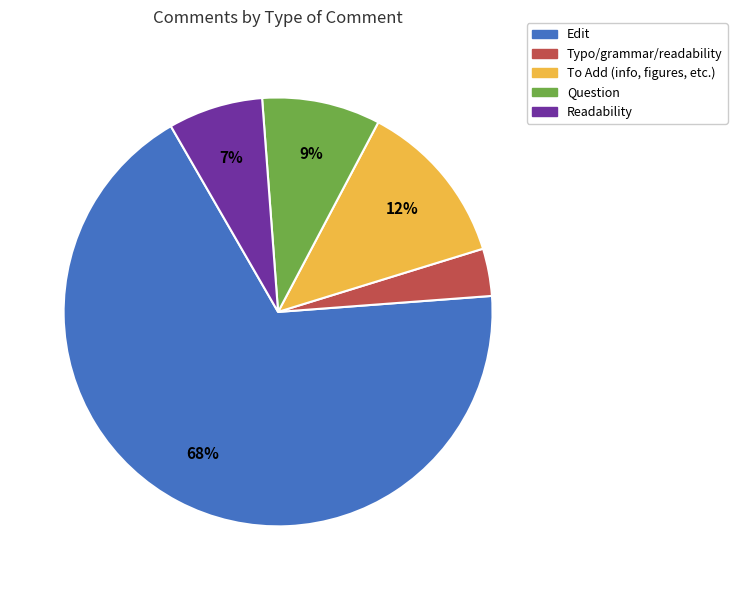

To the nearest percent, what portion does Typo/grammar/readability represent?

4%